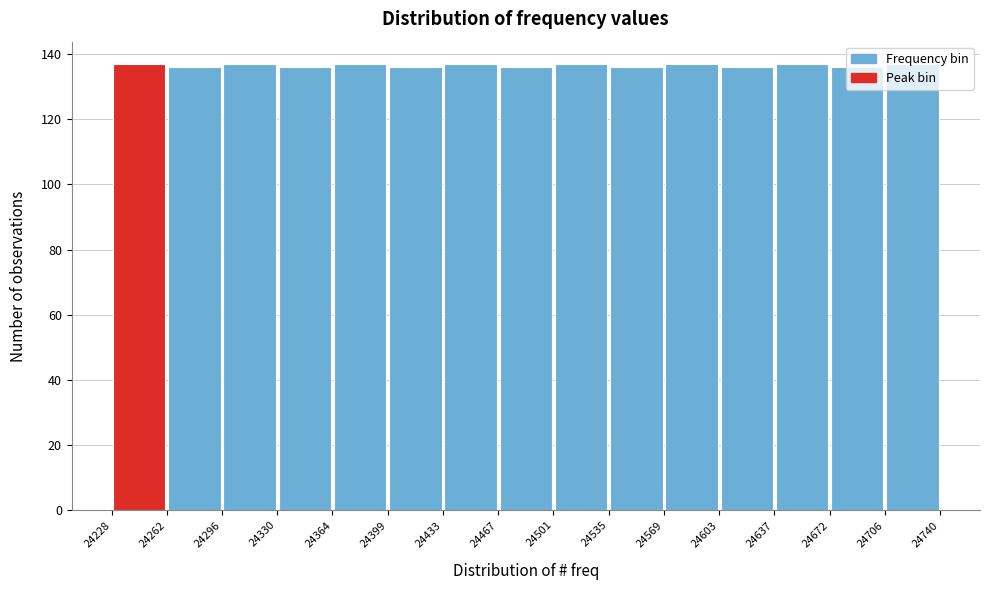

Reading left to right, list every bar in this chart as the range it spans on the x-axis followed by its height. The values are not printed on the chart, so give them approximately, as read against the axis.

24228 to 24262: 138
24262 to 24296: 136
24296 to 24330: 138
24330 to 24364: 136
24364 to 24399: 138
24399 to 24433: 136
24433 to 24467: 138
24467 to 24501: 136
24501 to 24535: 138
24535 to 24569: 136
24569 to 24603: 138
24603 to 24637: 136
24637 to 24672: 138
24672 to 24706: 136
24706 to 24740: 138